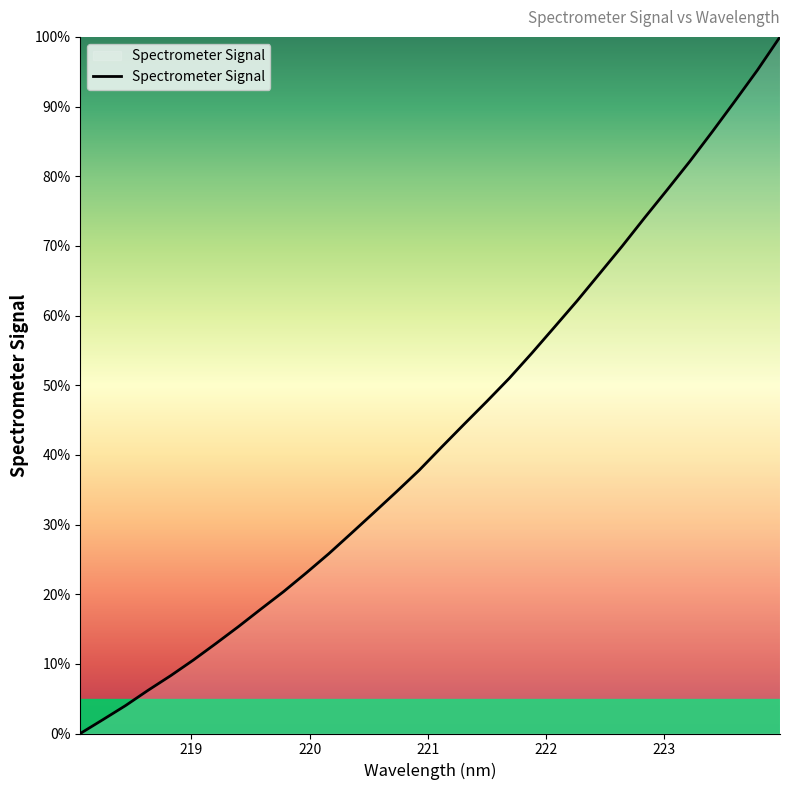

Reading left to right, extract all data points from this chart.

0.0	2.0	4.0	6.2	8.3	10.5	12.9	15.3	17.9	20.4	23.0	25.8	28.7	31.7	34.7	37.8	41.1	44.4	47.7	51.0	54.6	58.3	62.1	66.0	70.0	74.1	78.1	82.1	86.4	90.8	95.2	100.0